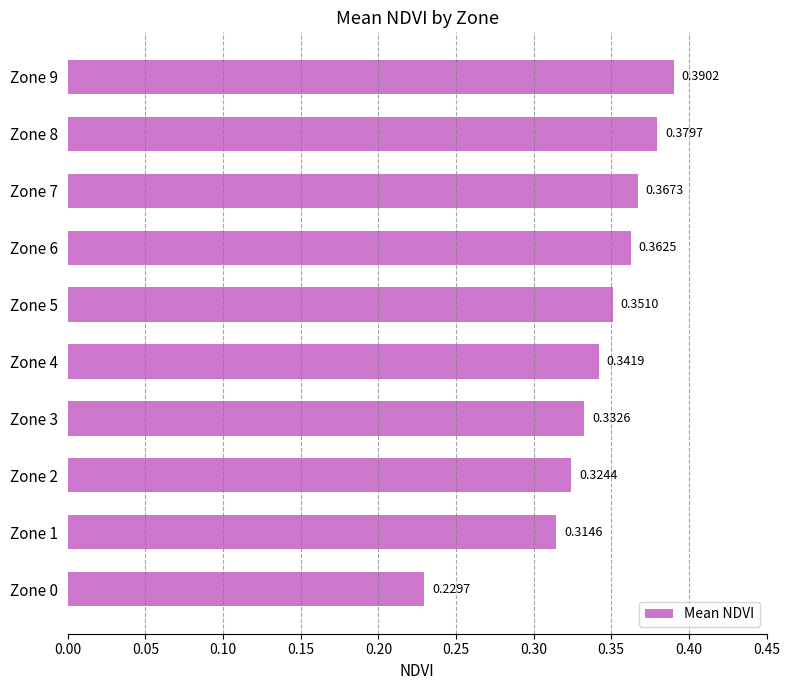

Which label corresponds to the smallest value in the chart?

Zone 0